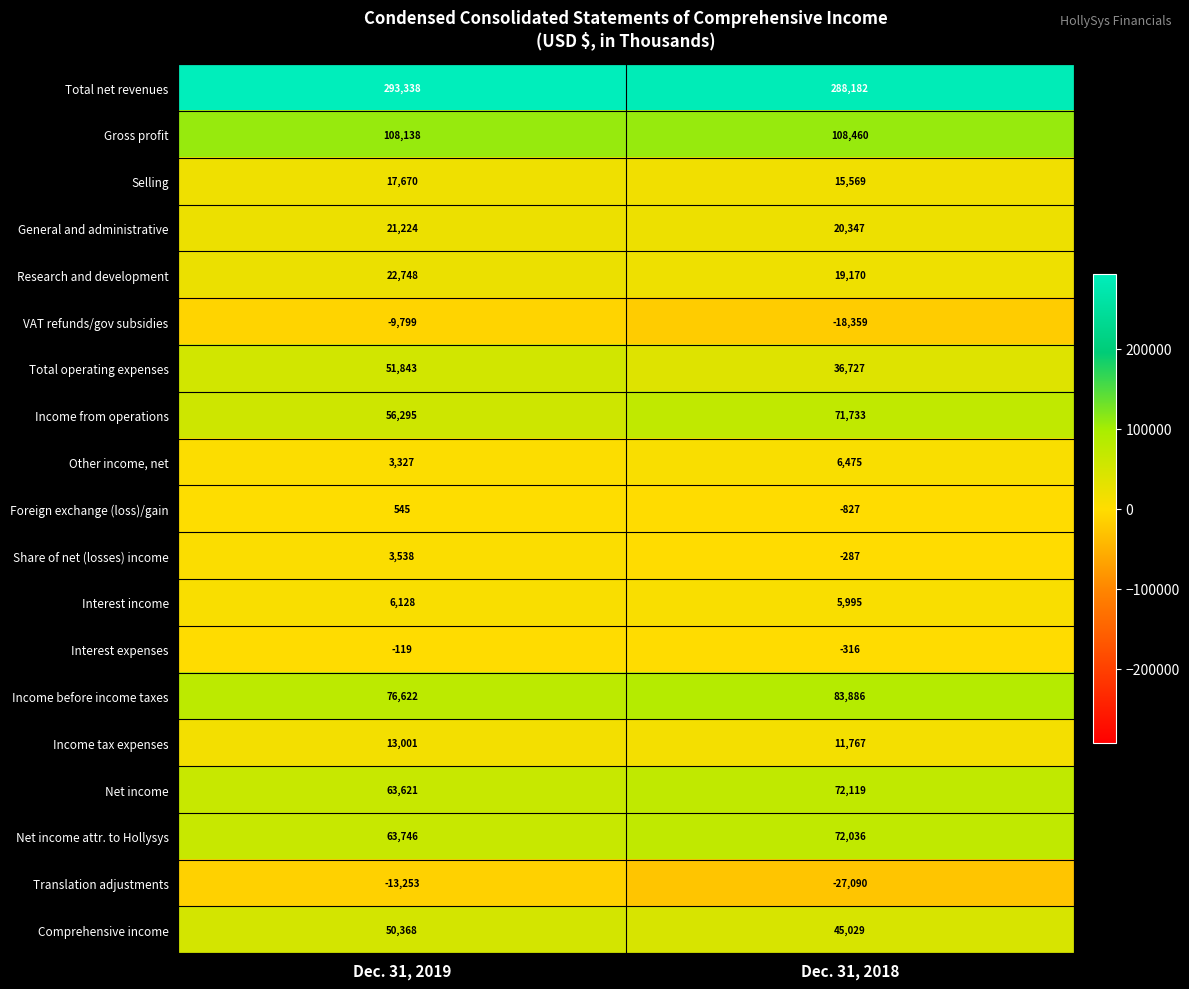

Which category has the highest value across all series?

Dec. 31, 2019